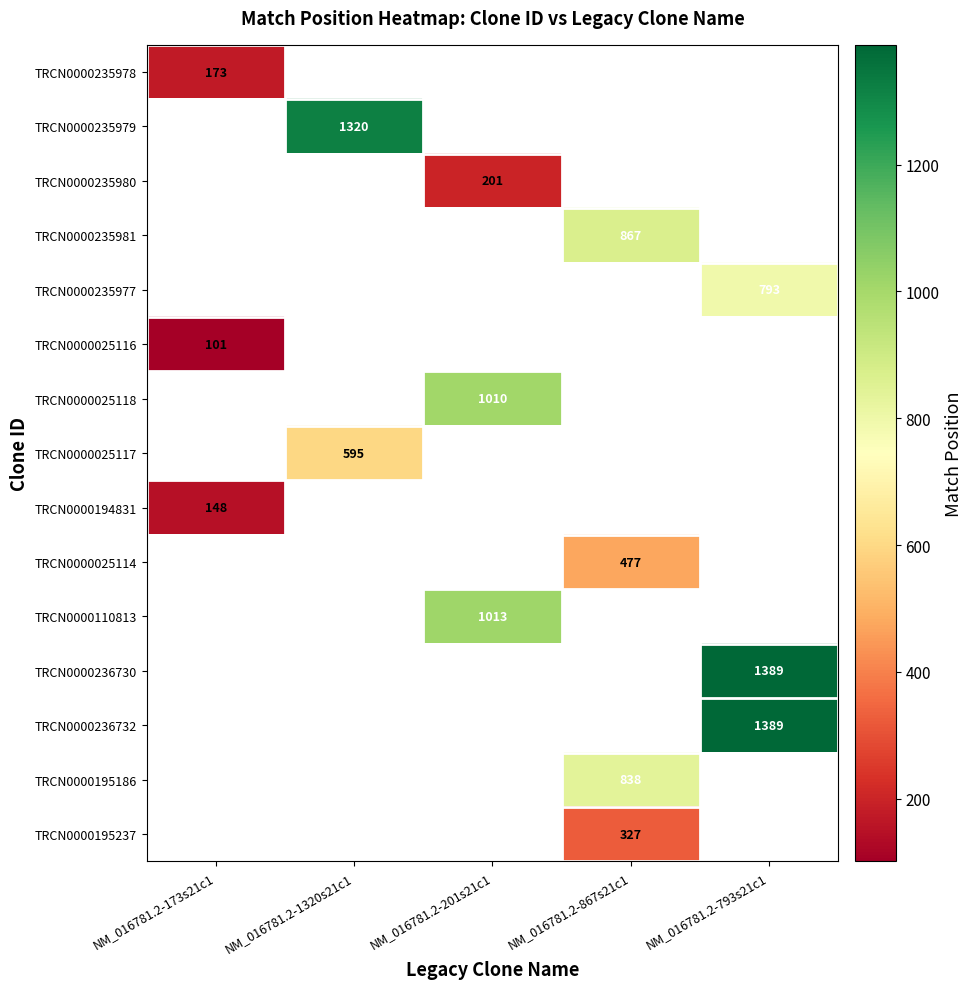

Is it true that TRCN0000235979 equals 1320 at NM_016781.2-1320s21c1?

True